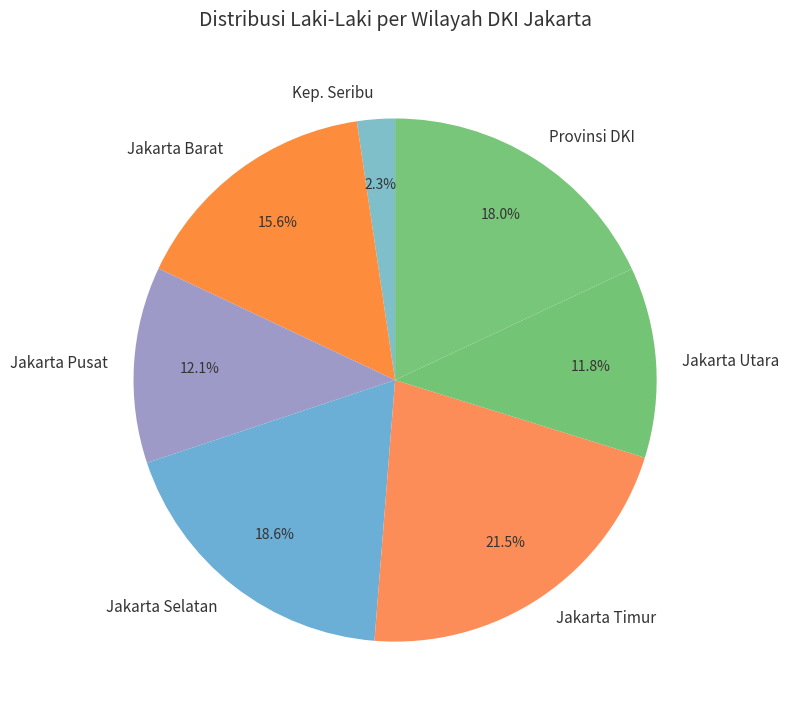

Do Jakarta Timur and Jakarta Selatan together represent more than half of the pie?

No